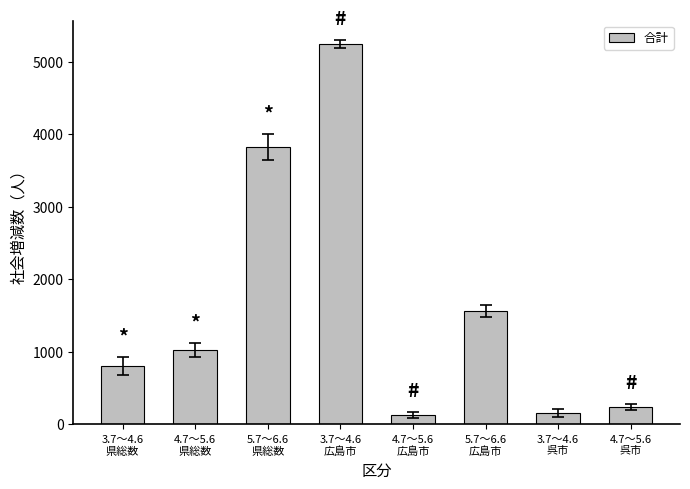

What is the difference between the maximum and minimum values?

5113